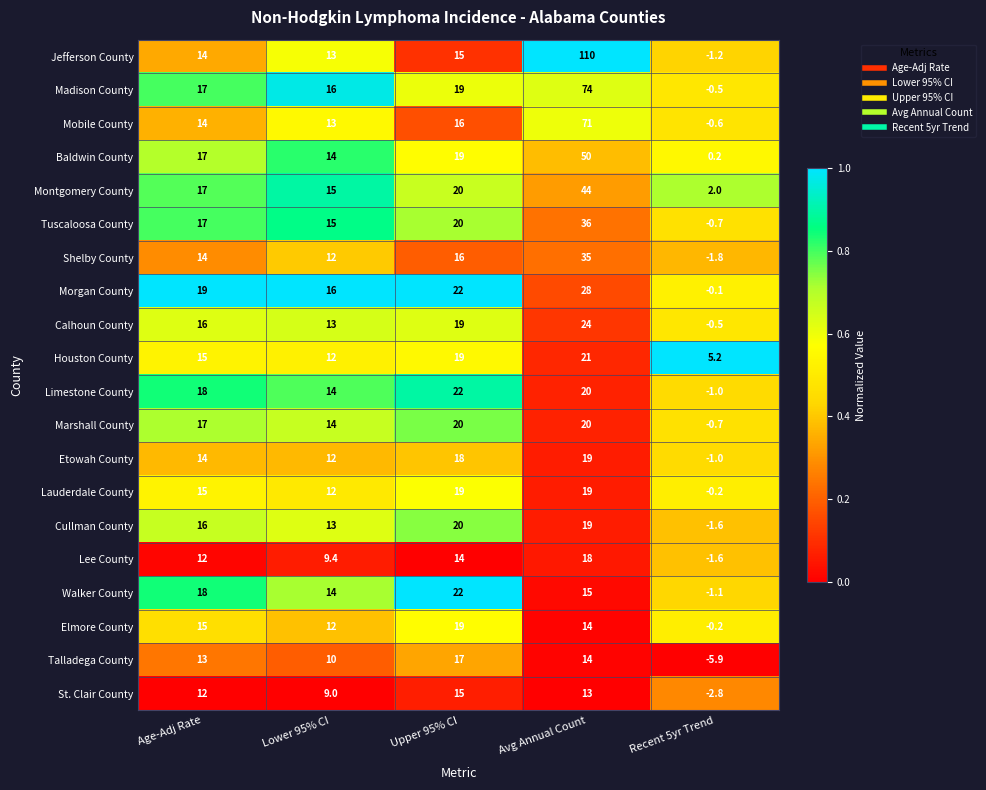

At which category is the sum across all series the highest?

Avg Annual Count